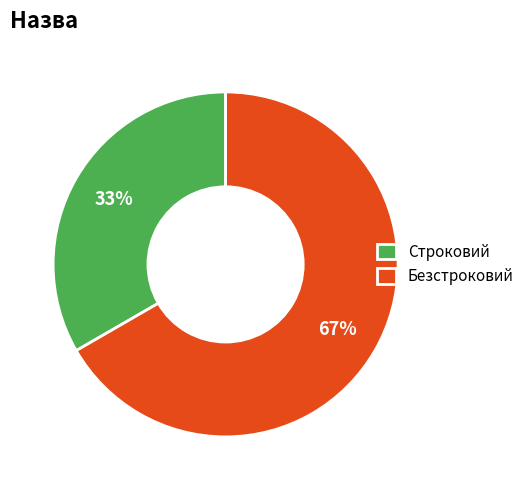

The Строковий slice represents 33% of the pie. True or false?

True